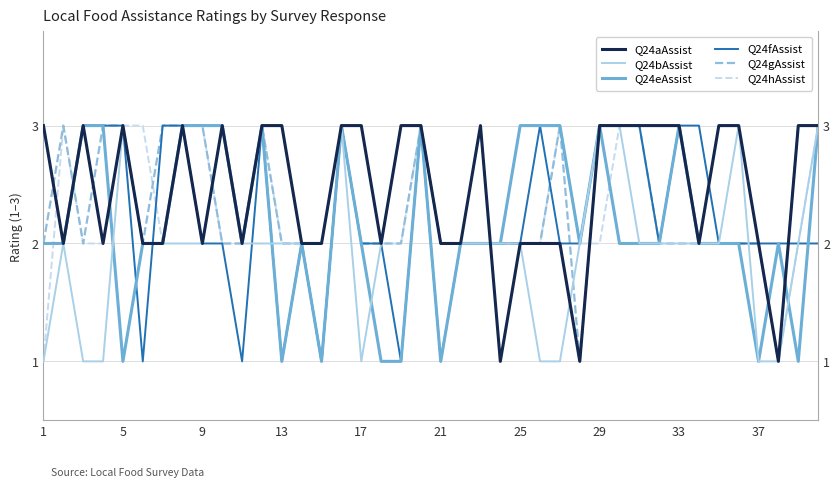

Is this an area chart (filled region under the line)?

No